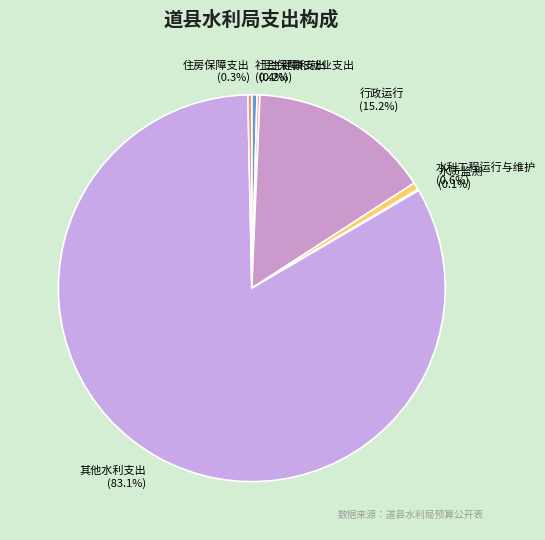

What is the majority slice?

其他水利支出